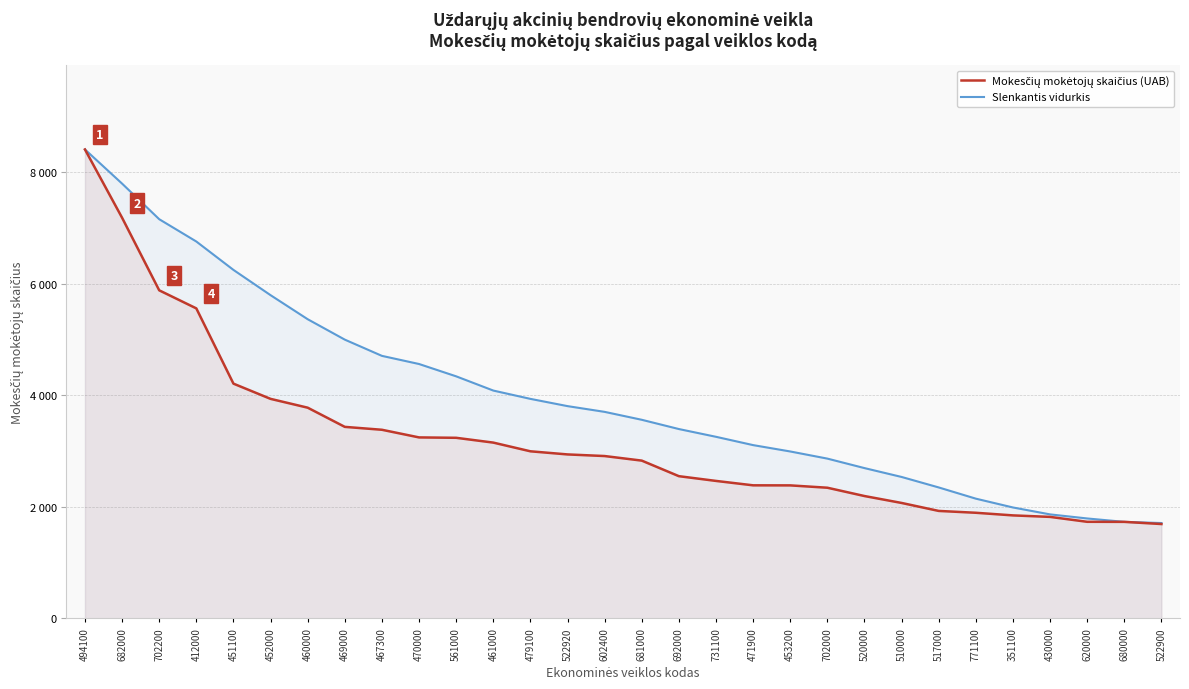

At which label does Slenkantis vidurkis first exceed 3703?

494100